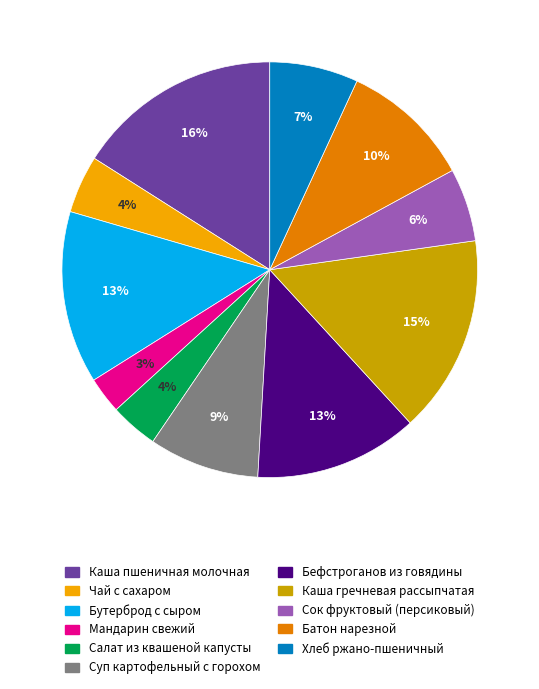

What percentage is the Бутерброд с сыром slice, to the nearest percent?

13%